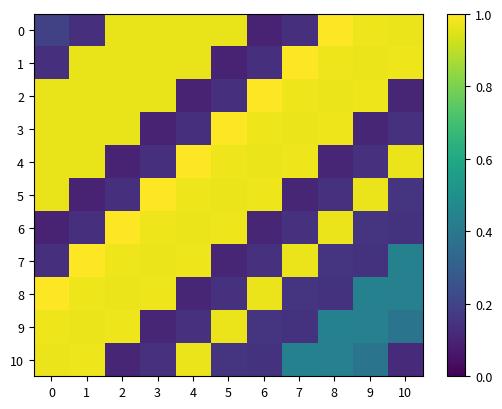

What is the greatest value displayed?

1.0